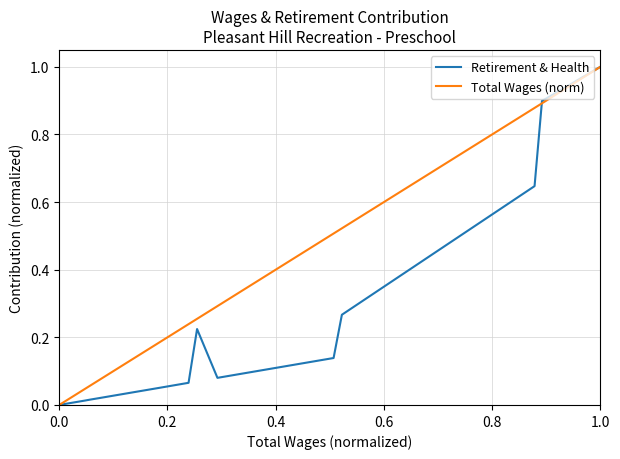

Which series has the largest total across all categories?

Total Wages (norm)